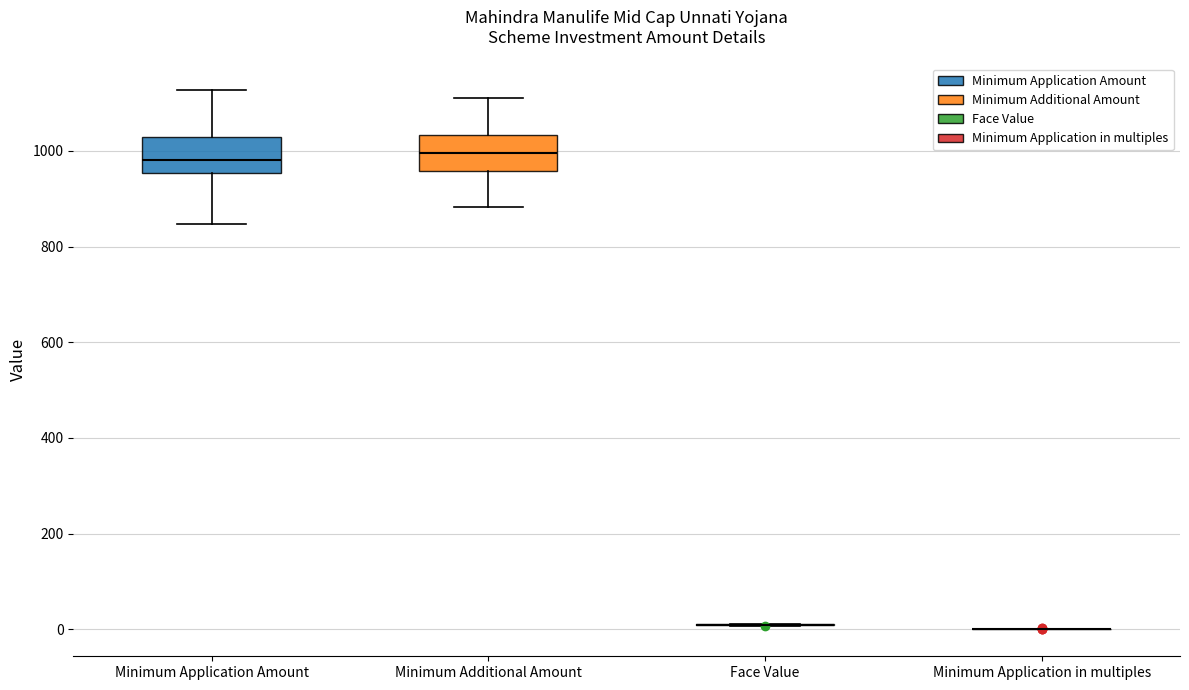

Reading left to right, read every box against the y-axis: the position of its median line, the range the box covers, and the ends of its whiskers. The values are not printed on the chart, so give them approximately, as read against the axis.

Minimum Application Amount: median 980, box 960 to 1020, whiskers 840 to 1120
Minimum Additional Amount: median 1000, box 960 to 1040, whiskers 880 to 1120
Face Value: box collapsed to a line at 20, whiskers 0 to 20
Minimum Application in multiples: box collapsed to a line at 0, whiskers 0 to 0